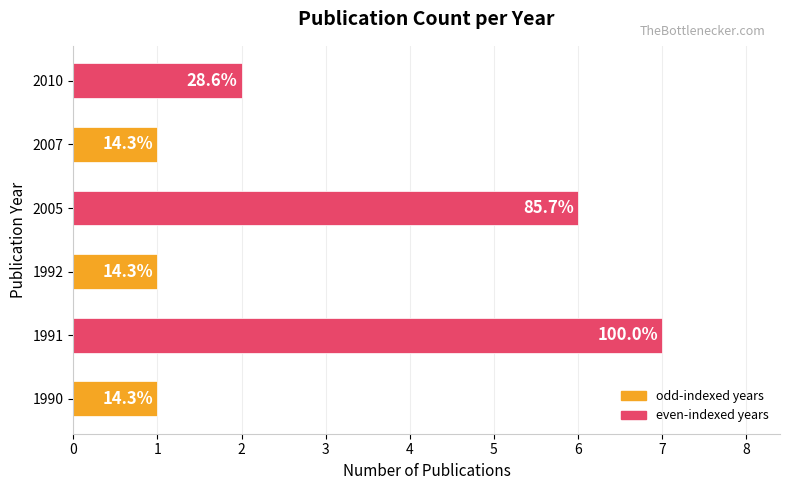

How many values are between 1 and 6?

5